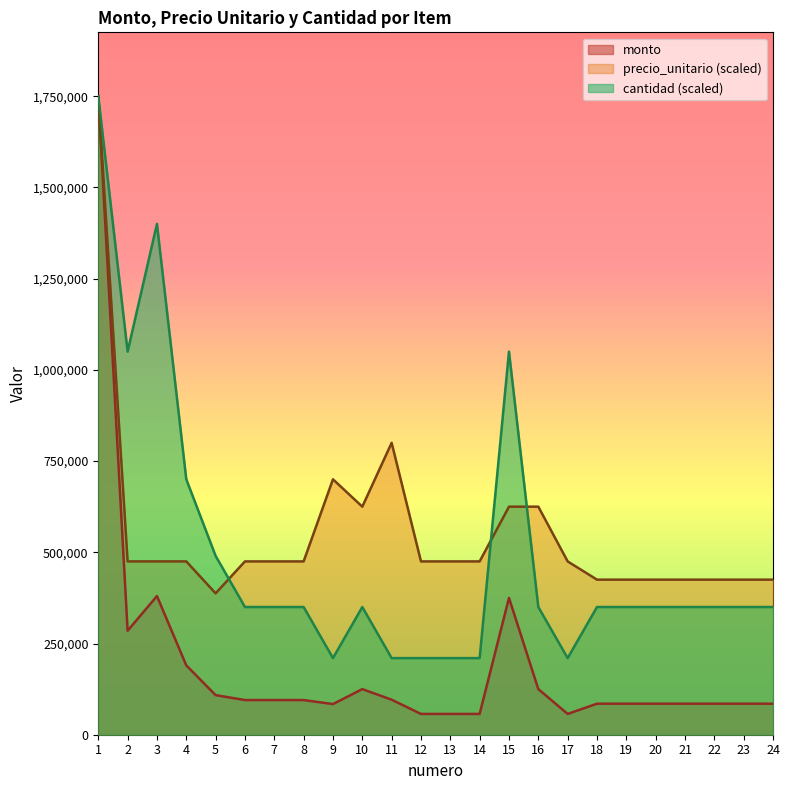

The cantidad series shows 350000 at 10. True or false?

True